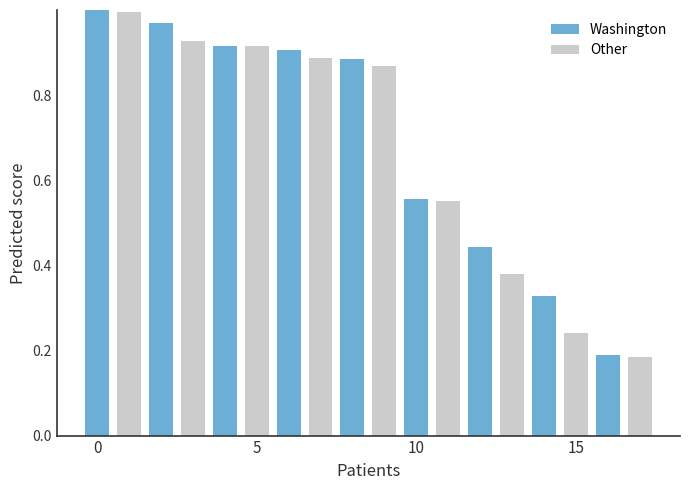

What is the average value?

0.7